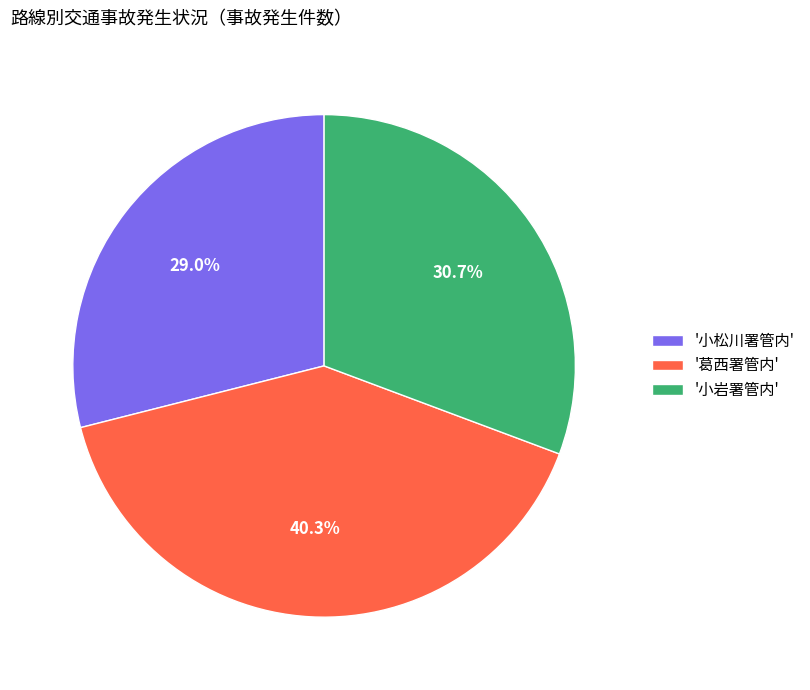

Rank the categories by value from highest to lowest.

'葛西署管内', '小岩署管内', '小松川署管内'